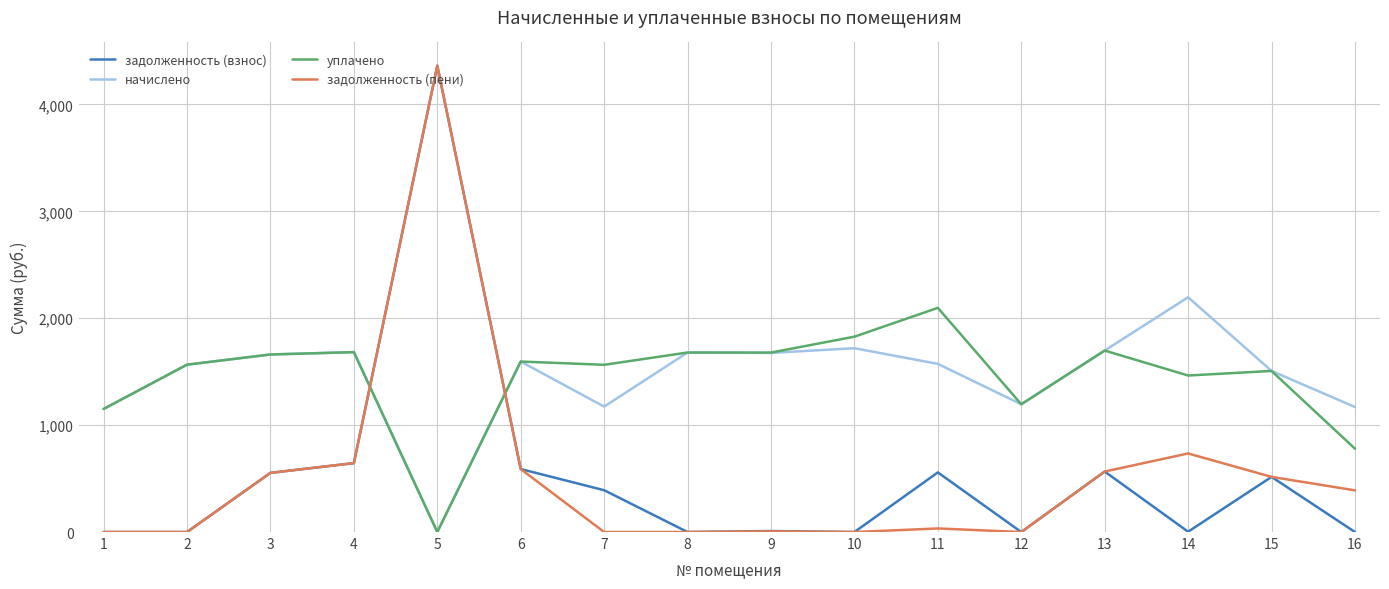

Which series changed the most between 8 and 11?

задолженность (взнос)